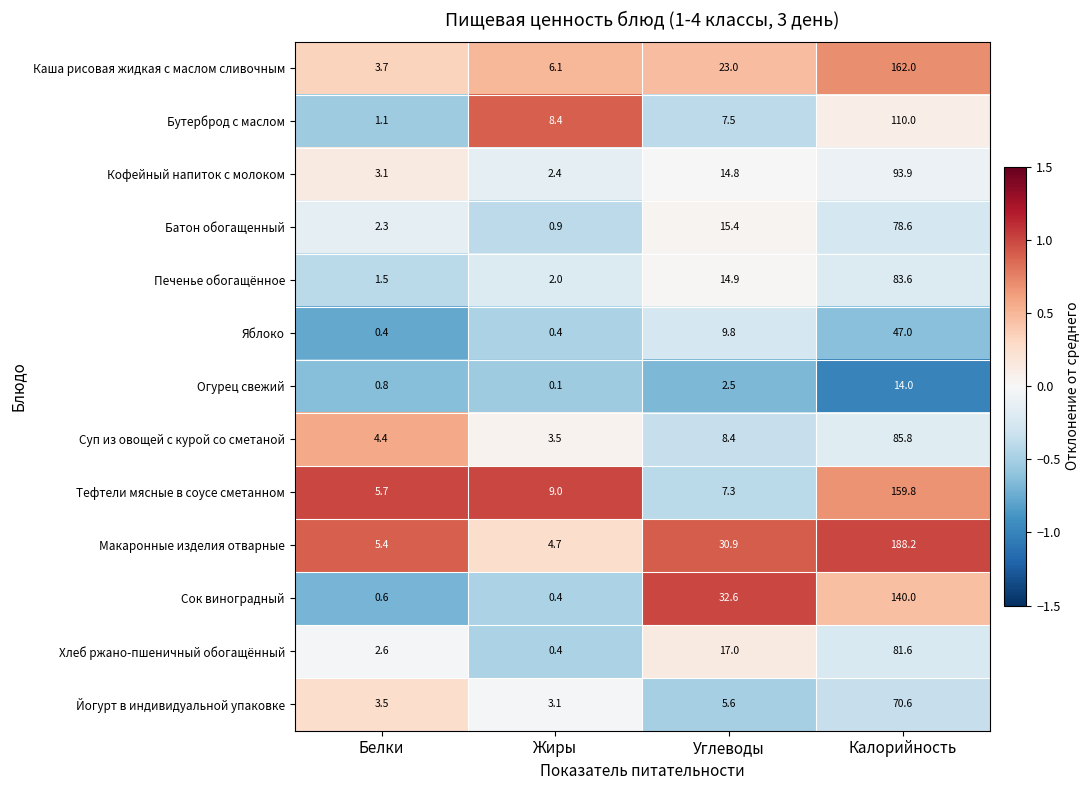

What is the maximum value shown in the chart?

188.2